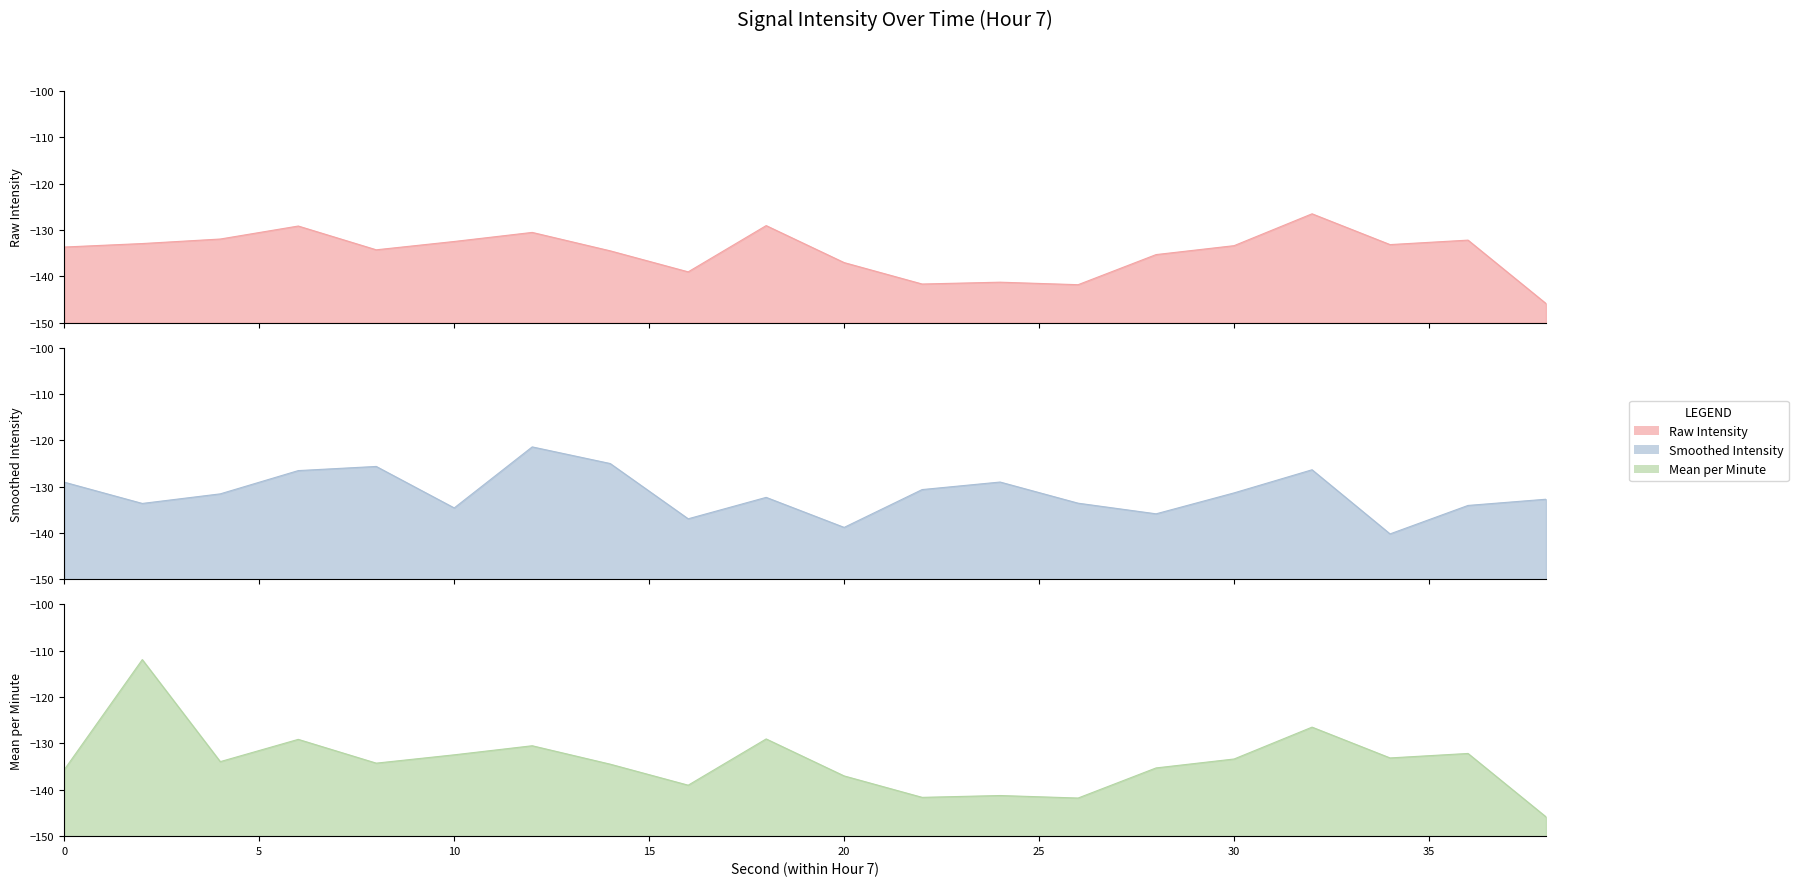

What is the difference between the highest and lowest values at 36?

1.9